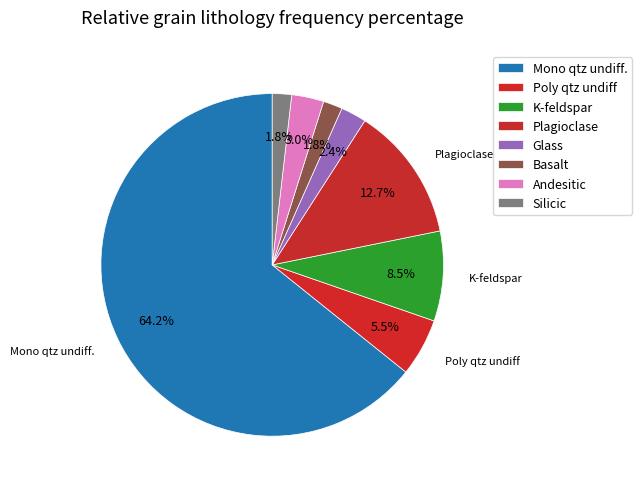

Combined, what portion of the pie is Basalt and Andesitic?

4.8%